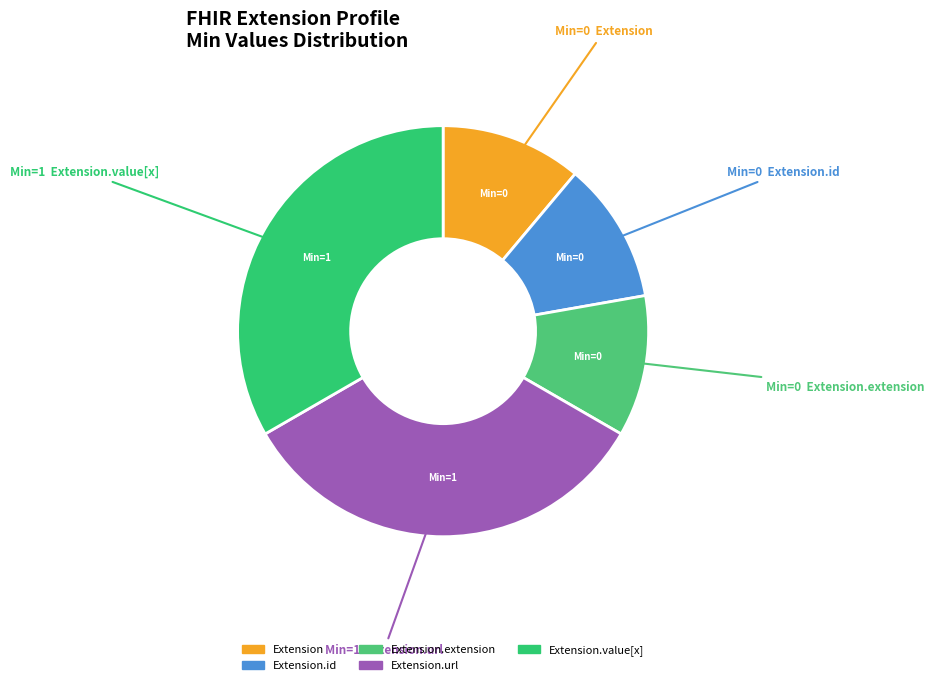

Which category has the biggest portion of the pie?

Extension.url